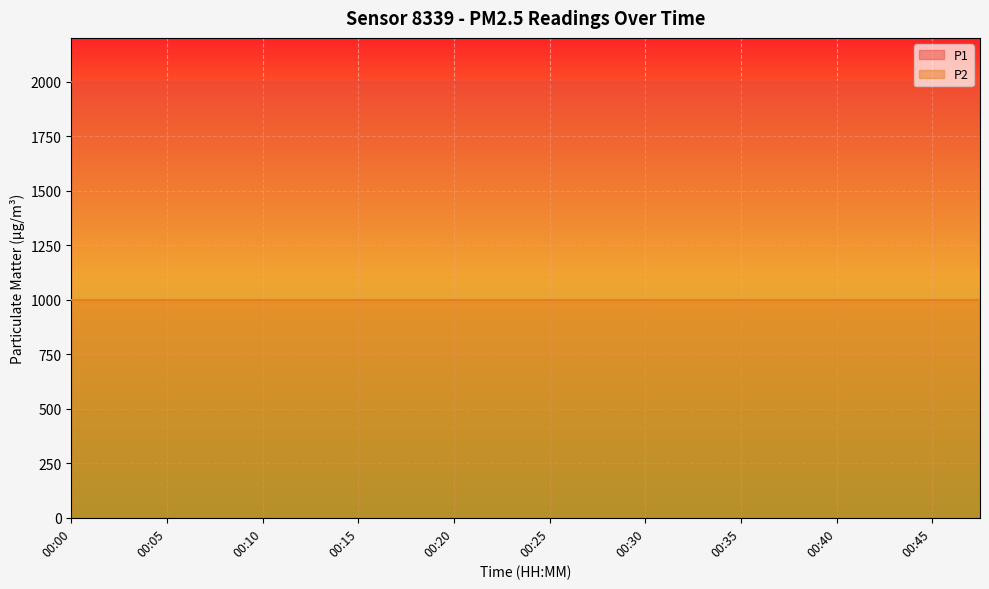

Which category has the highest value in the P1 series?

00:00